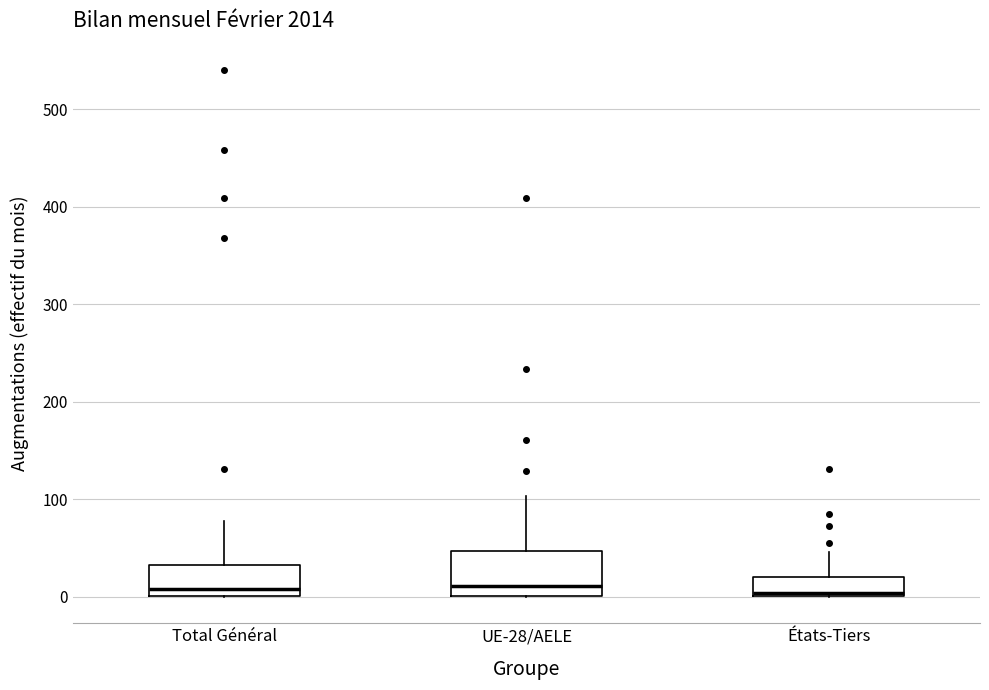

Which box is the tallest, from its lower edge to its upper edge?

UE-28/AELE